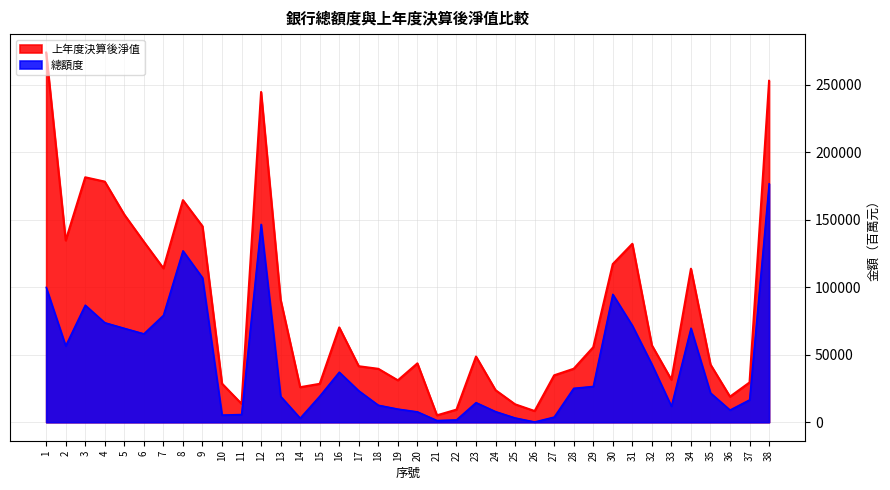

Reading left to right, extract all data points from this chart.

總額度: 1=99990	2=56674	3=86813	4=73807	5=69647	6=65574	7=79250	8=127110	9=107102	10=5361	11=5795	12=146735	13=19223	14=3052	15=19330	16=37150	17=23320	18=12668	19=9812	20=7761	21=1329	22=1790	23=14574	24=7924	25=3235	26=264	27=3871	28=25199	29=26586	30=94868	31=71717	32=42974	33=11906	34=69747	35=21750	36=9074	37=16605	38=176826
上年度決算後淨值: 1=273944	2=134727	3=181535	4=178331	5=153854	6=133758	7=114115	8=164591	9=145276	10=28630	11=13663	12=244760	13=90782	14=25977	15=28479	16=70262	17=41514	18=39601	19=31081	20=43634	21=5147	22=9357	23=48697	24=23779	25=13300	26=8326	27=34777	28=39644	29=55615	30=117222	31=132252	32=57024	33=31531	34=113787	35=42783	36=18974	37=29490	38=253014